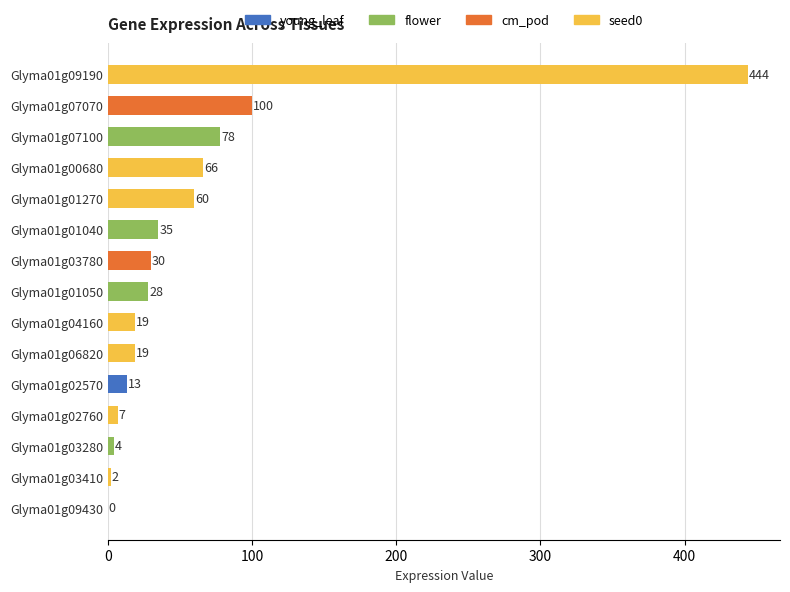

What is the ratio of the value at Glyma01g06820 to the value at Glyma01g01050?

0.7